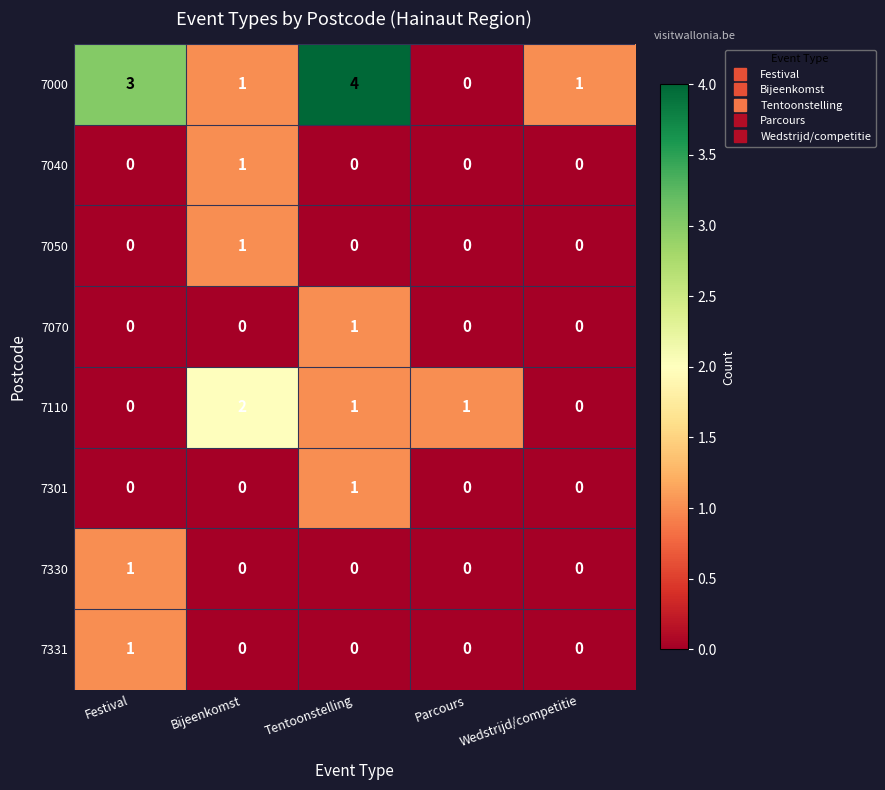

What is the total value across all series at Bijeenkomst?

5